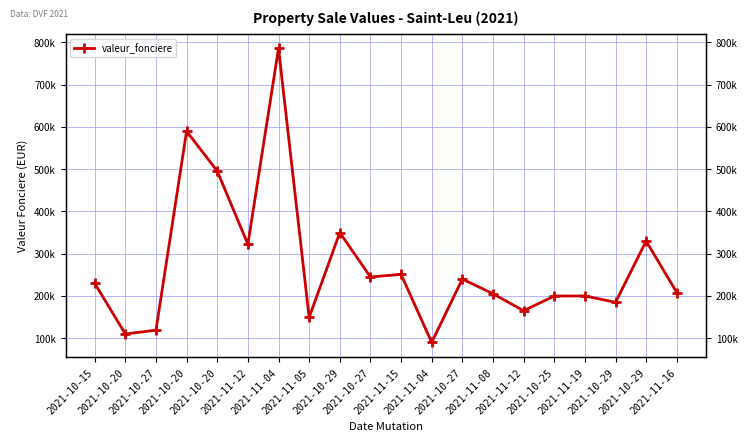

What is the change in value from 2021-11-05 to 2021-11-12?

+16000.0